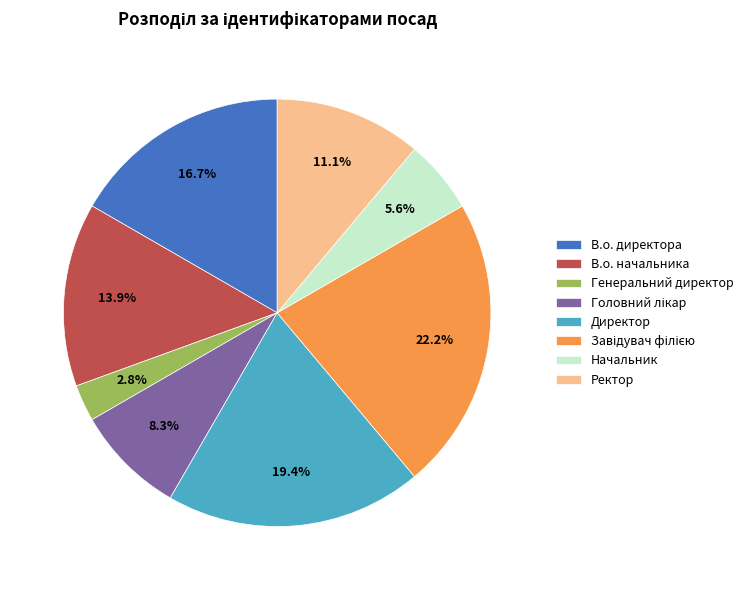

Does Ректор represent more than half of the total?

No